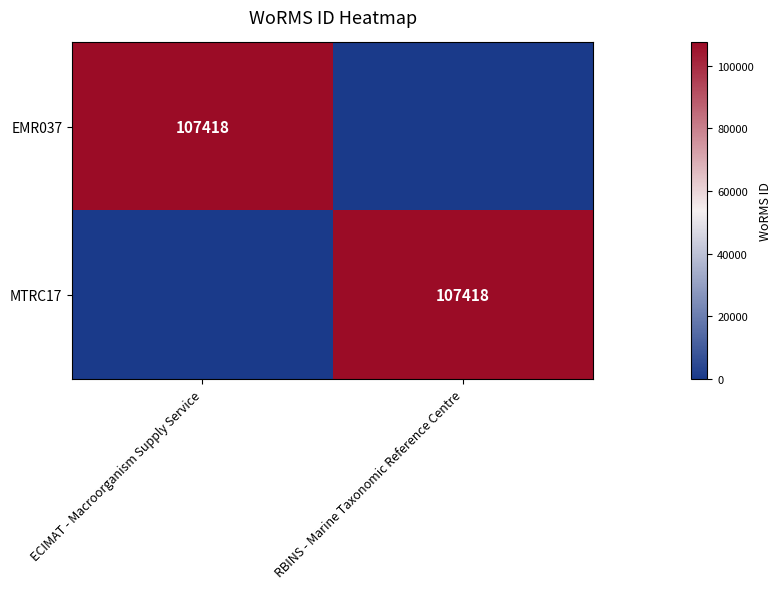

The MTRC17 series shows 169738 at RBINS - Marine Taxonomic Reference Centre. True or false?

False